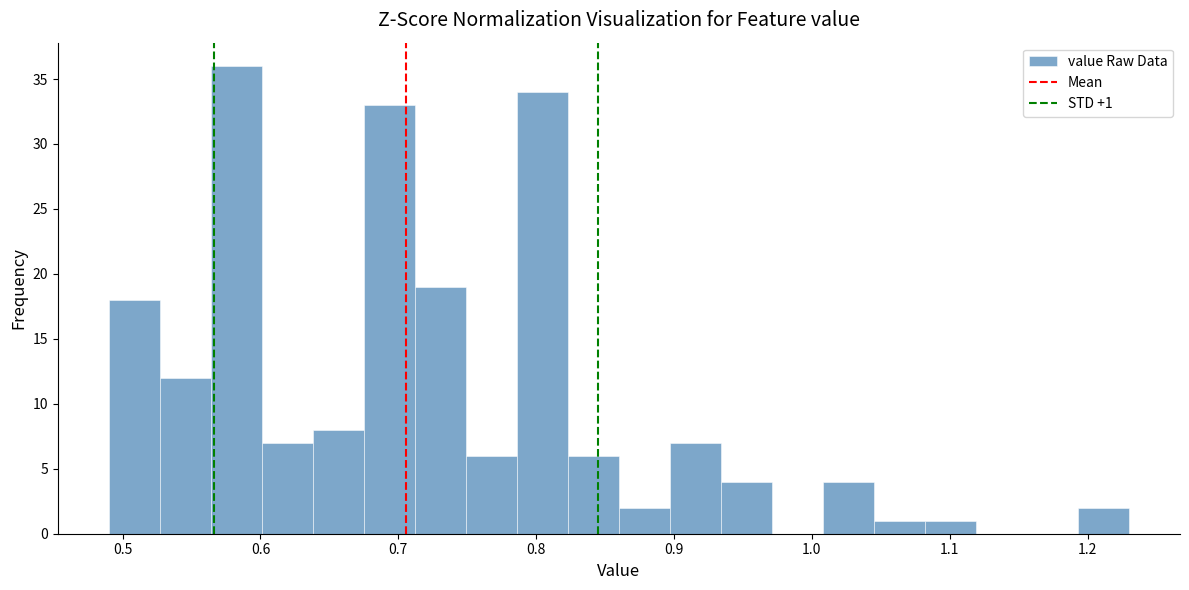

Read against the x-axis, roughly where is the centre of the tallest bar?

0.58